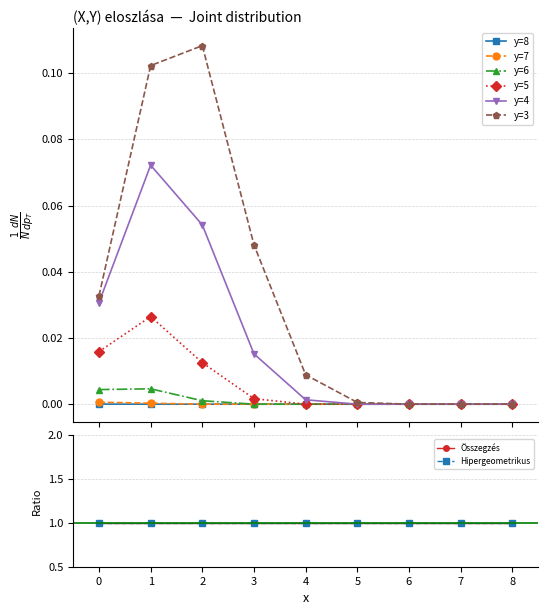

Between 5 and 7, which series saw the biggest shift?

y=3